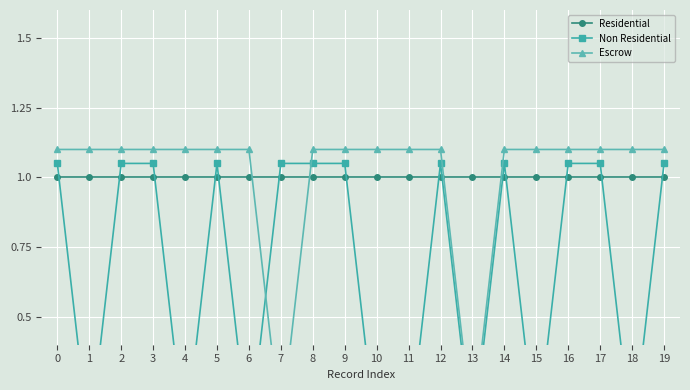

Which series has the largest range (max minus min)?

Non Residential